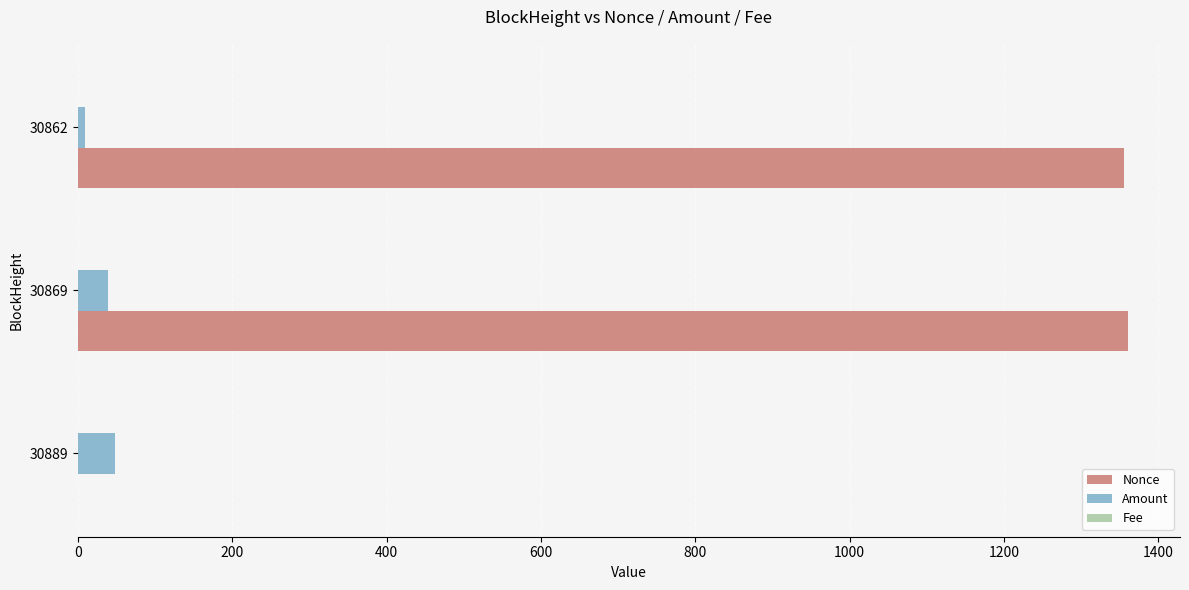

Where is Nonce nearest to the value 680?

30862